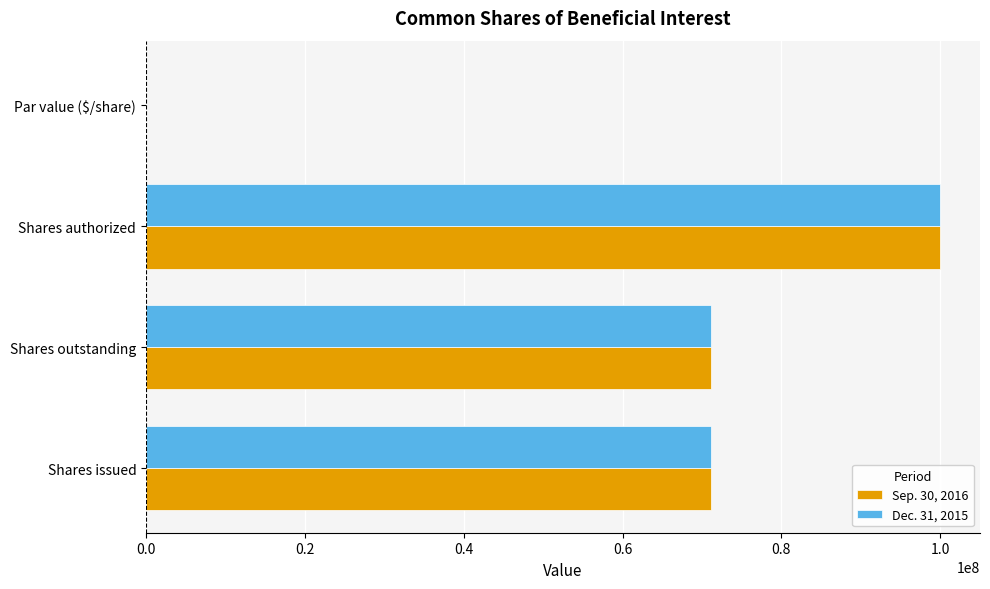

Is it true that Dec. 31, 2015 equals 103545590.6 at Shares outstanding?

False